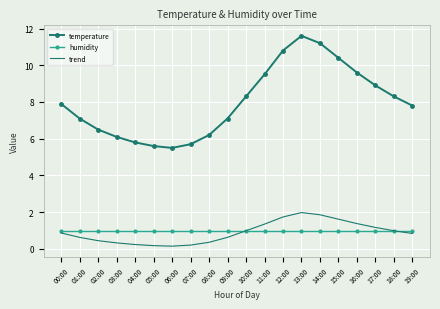

In trend, how many points are lower than both neighbors (excluding endpoints)?

1